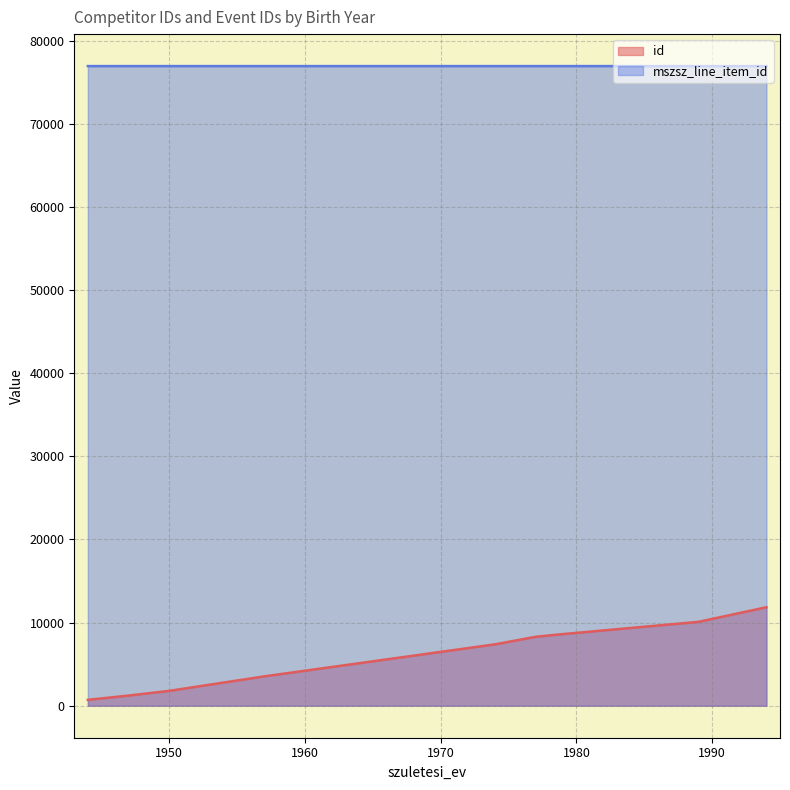

Is the value of mszsz_line_item_id at 1989 greater than the value of id at 1947?

Yes